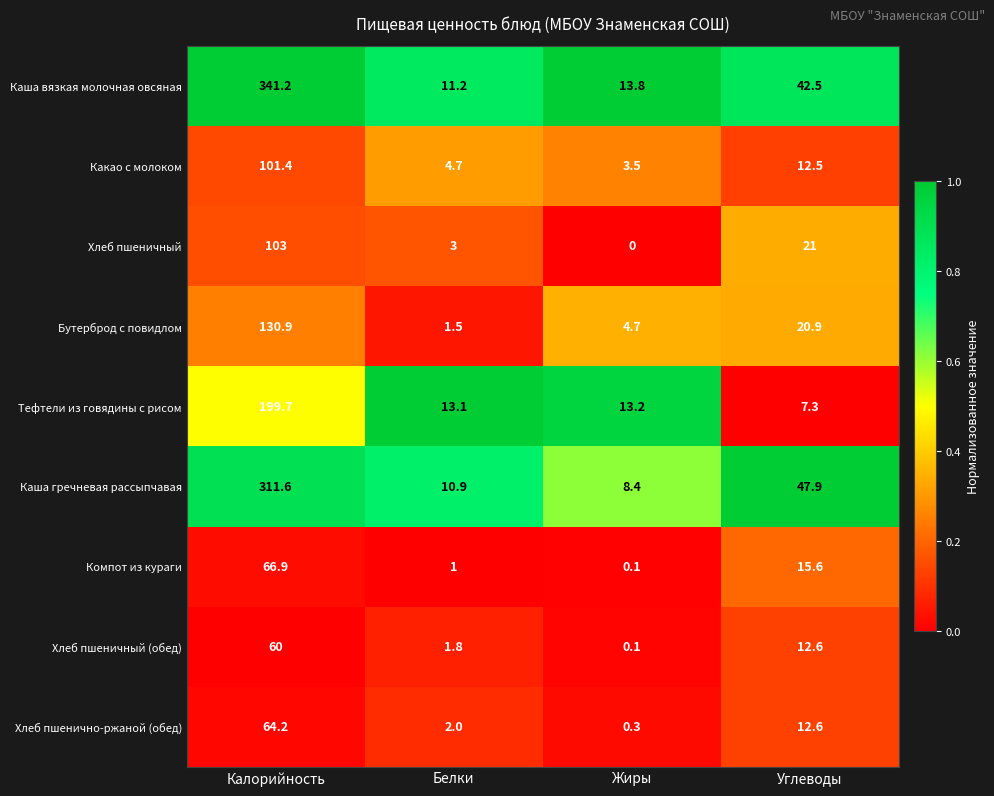

Which series has the widest spread of values?

Каша вязкая молочная овсяная